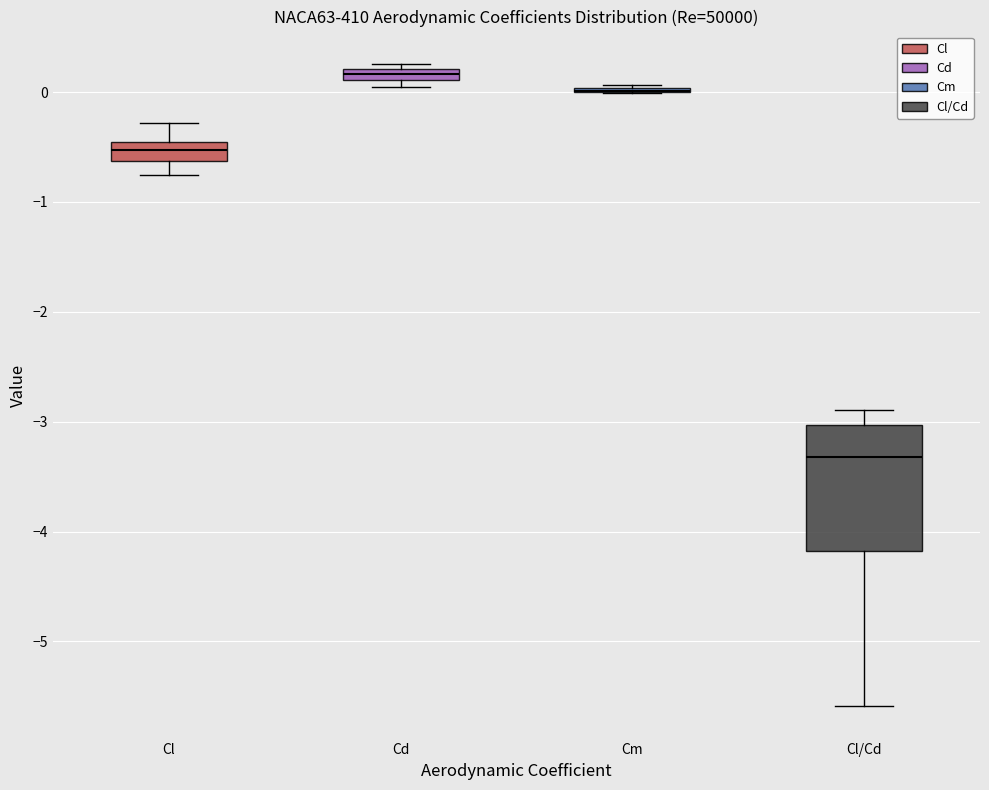

Where does the lower whisker of the box for Cl end on the y-axis? The values are not printed on the chart, so give them approximately, as read against the axis.

-0.8